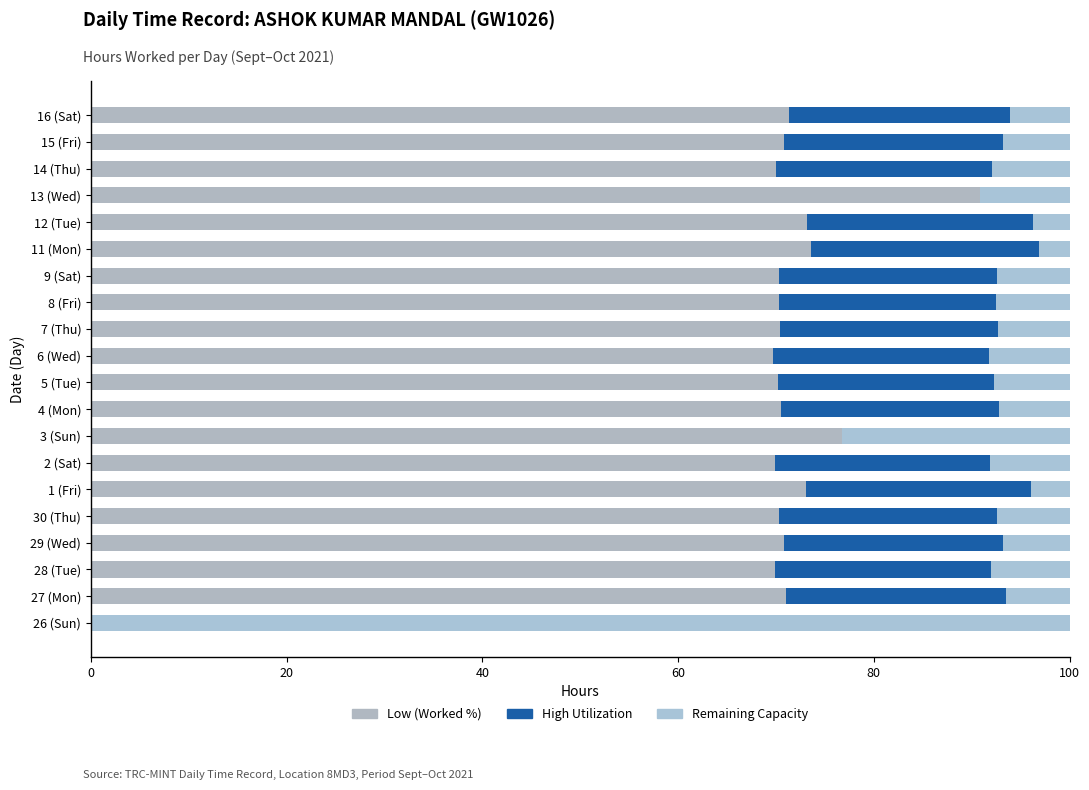

Count the number of data series in this chart.

3